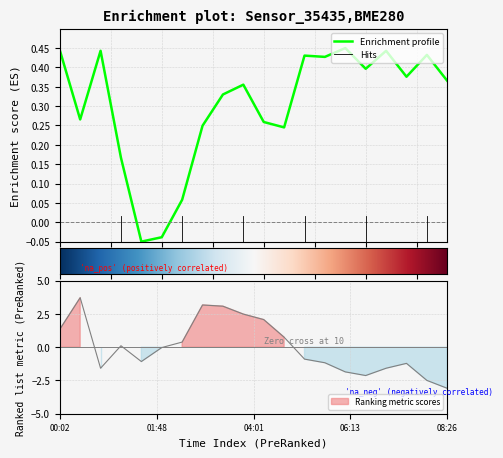

What is the approximate value of temperature at 07:33?

-1.2